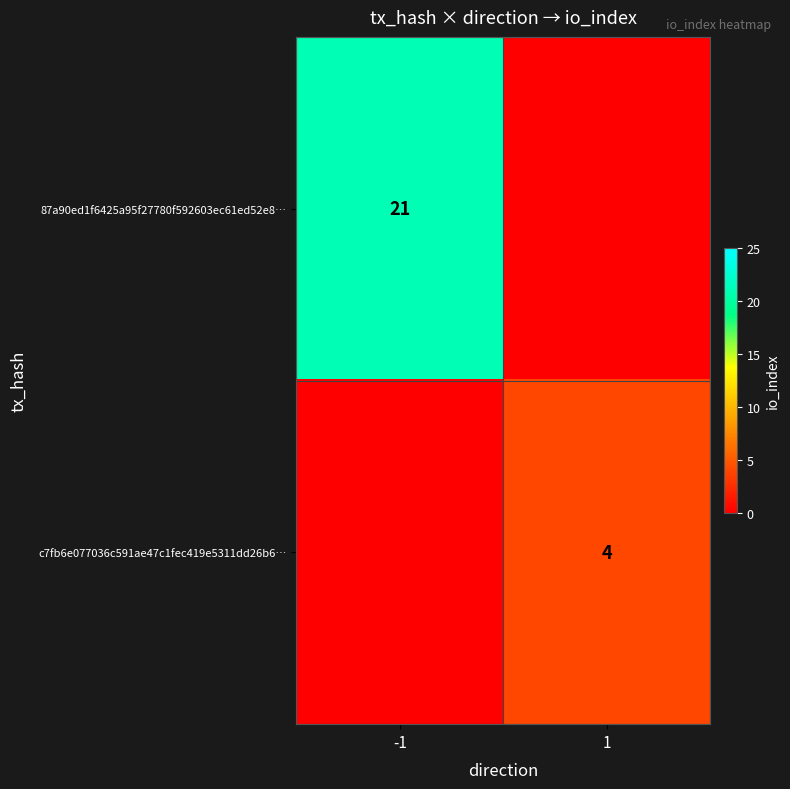

At how many categories does at least one series exceed 10?

1